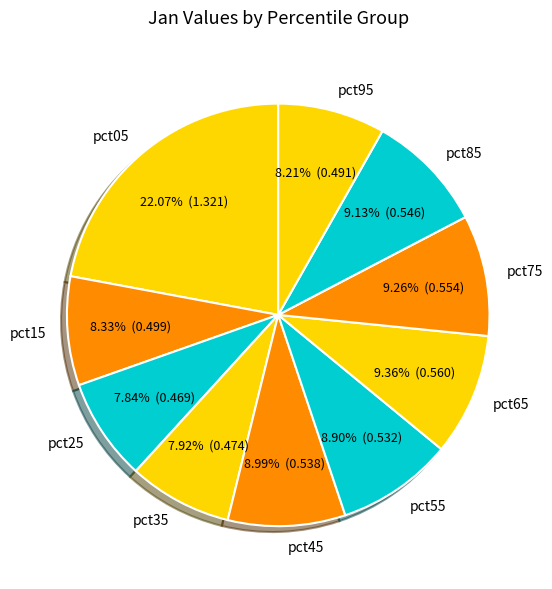

Combined, do pct15 and pct85 account for over 50%?

No